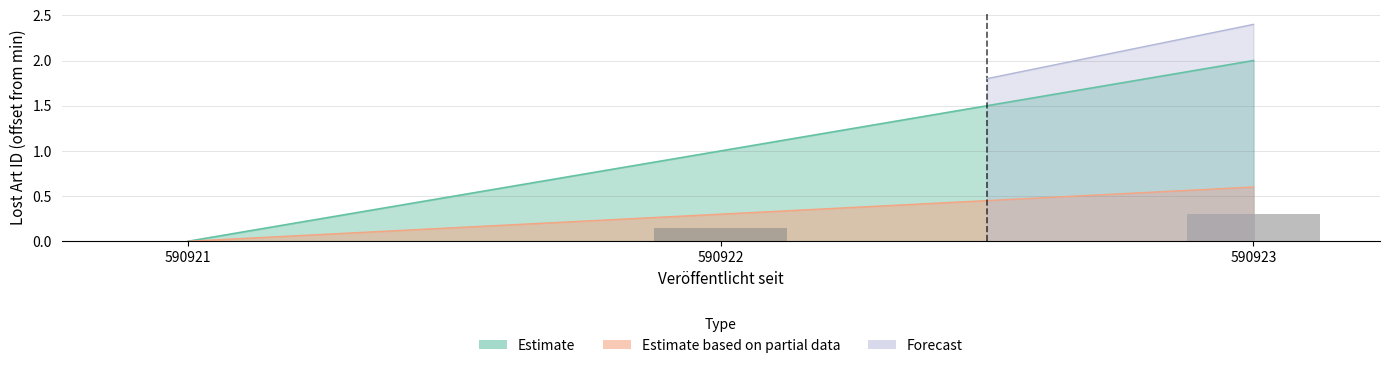

Which label corresponds to the largest value in the chart?

590923